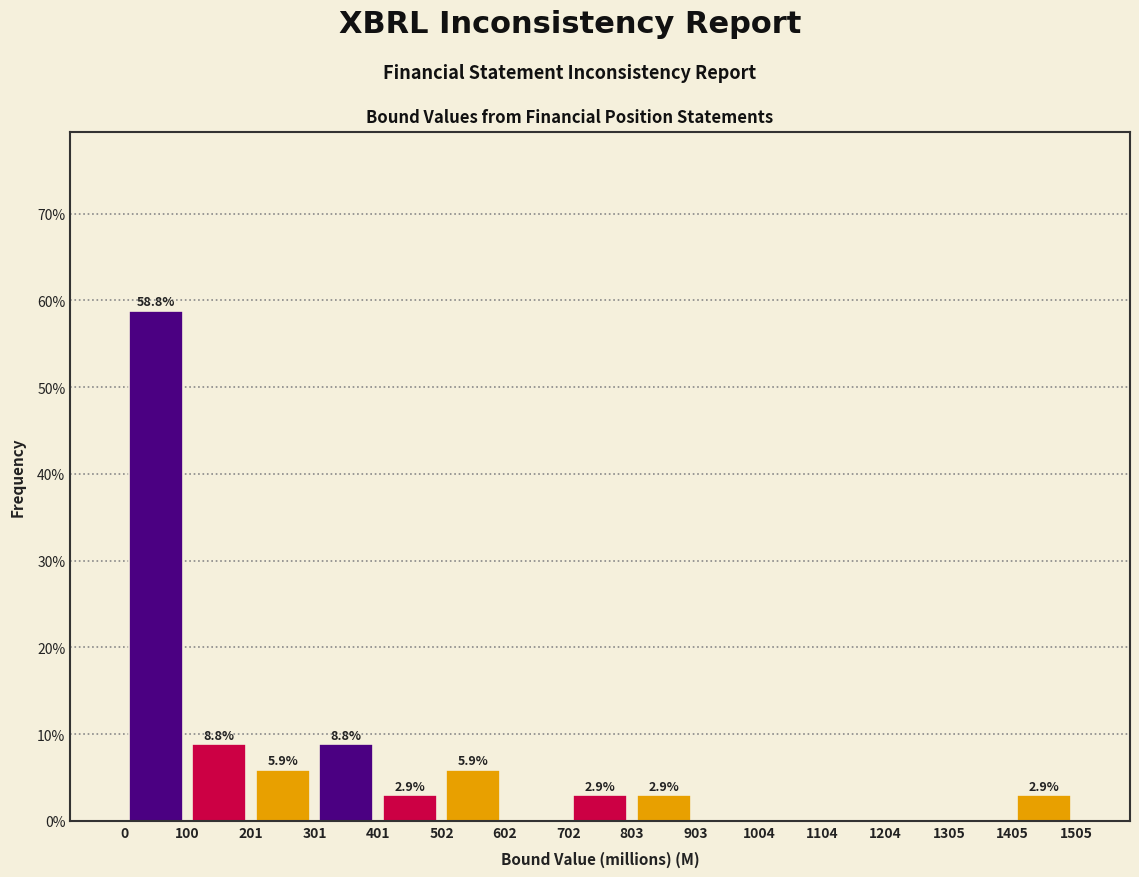

Over which range of the x-axis is the bar tallest?

0 to 100